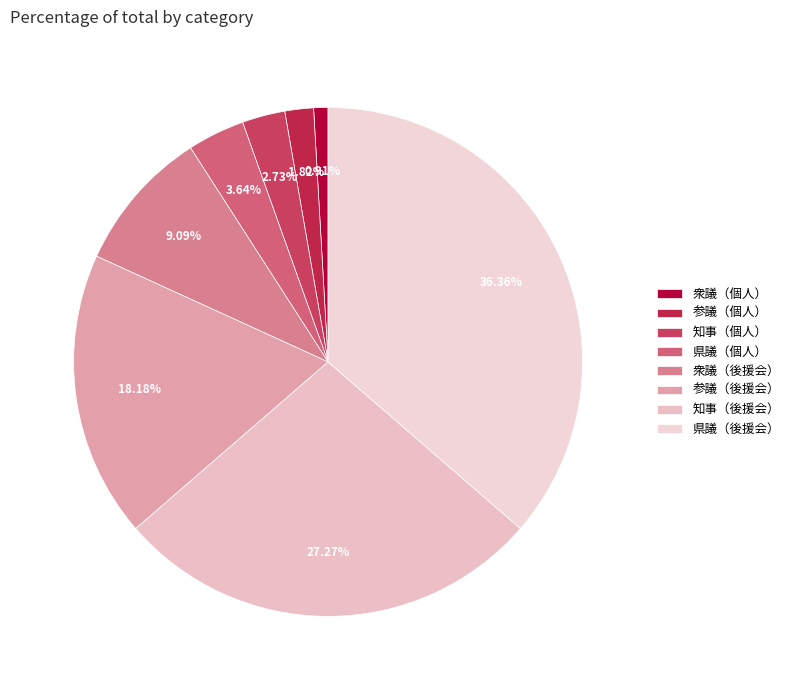

Rank the categories by value from lowest to highest.

衆議（個人）, 参議（個人）, 知事（個人）, 県議（個人）, 衆議（後援会）, 参議（後援会）, 知事（後援会）, 県議（後援会）